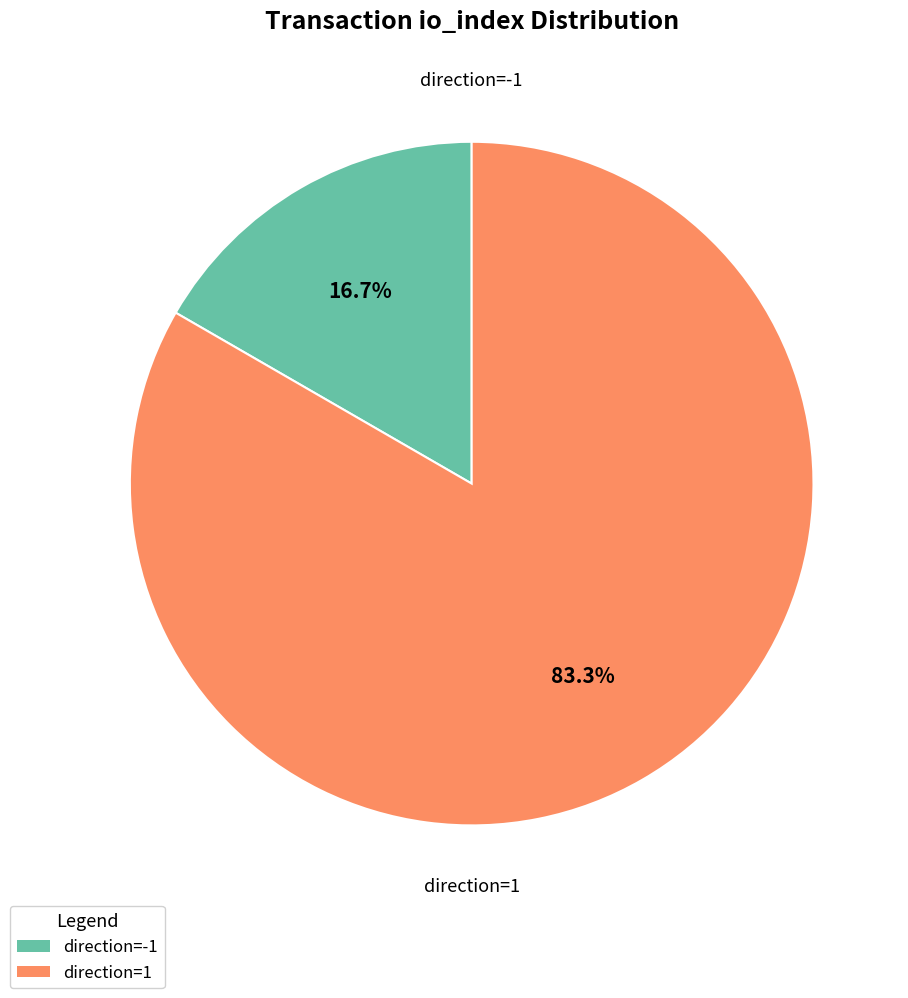

How much of the chart is everything except direction=-1?

83.3%